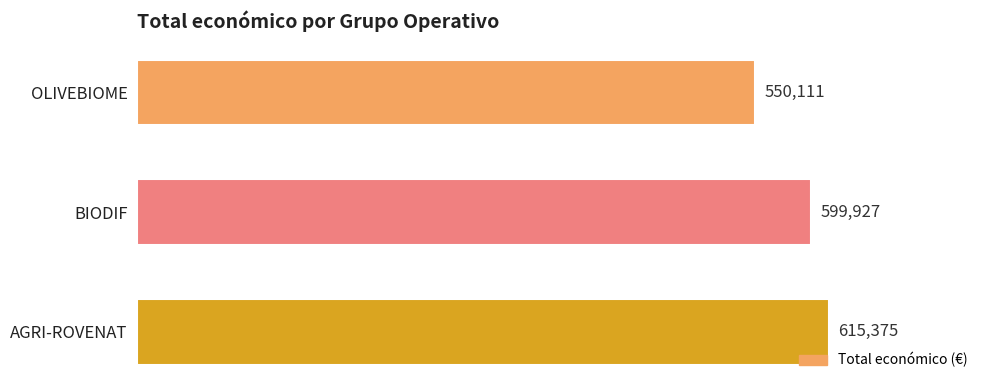

What is the average value?

588471